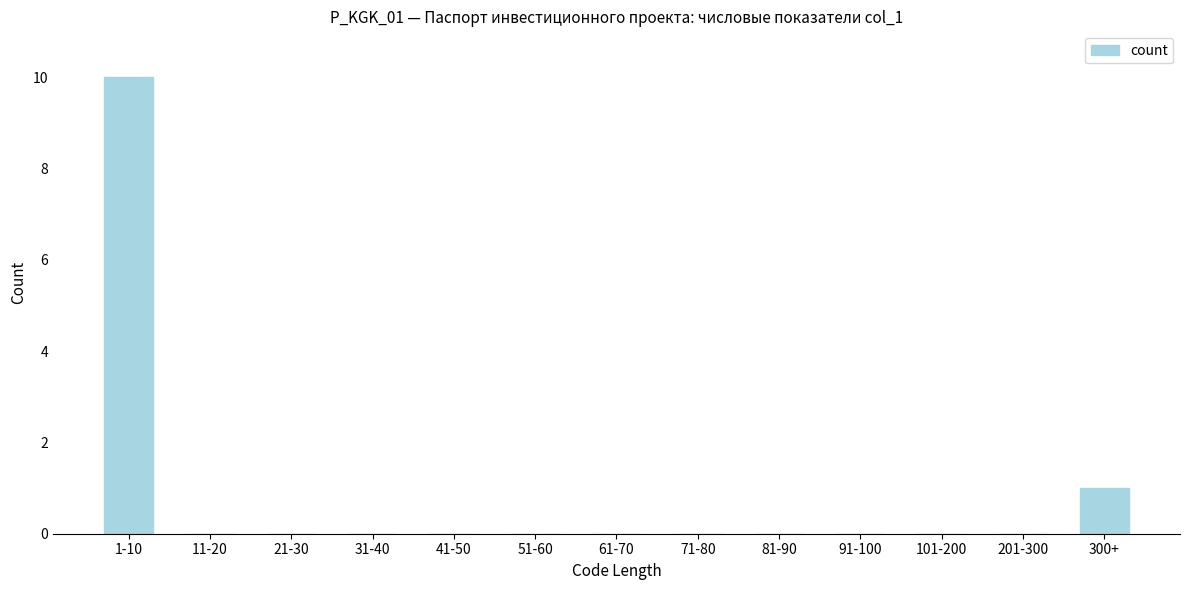

Reading left to right, extract all data points from this chart.

1-10=10	11-20=0	21-30=0	31-40=0	41-50=0	51-60=0	61-70=0	71-80=0	81-90=0	91-100=0	101-200=0	201-300=0	300+=1